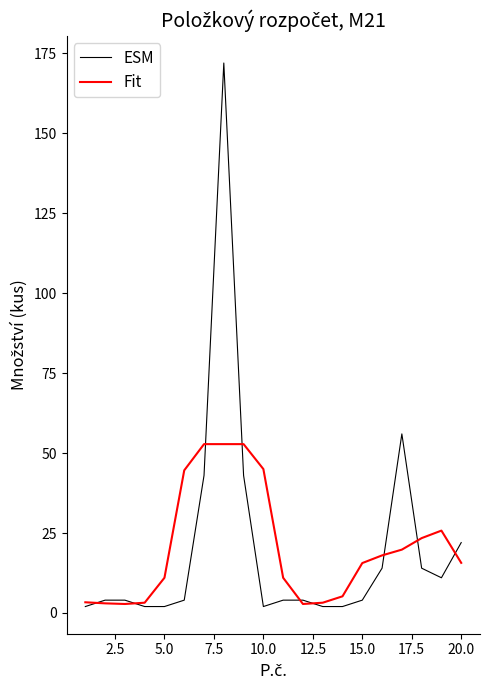

Count the number of categories in the chart.

20